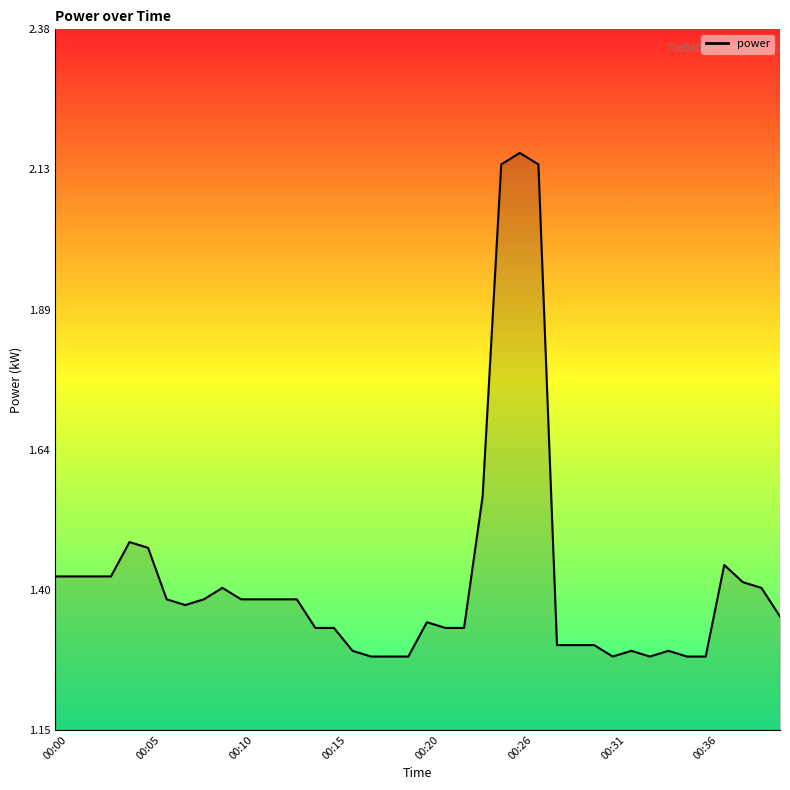

What is the difference between the maximum and minimum values?

0.9